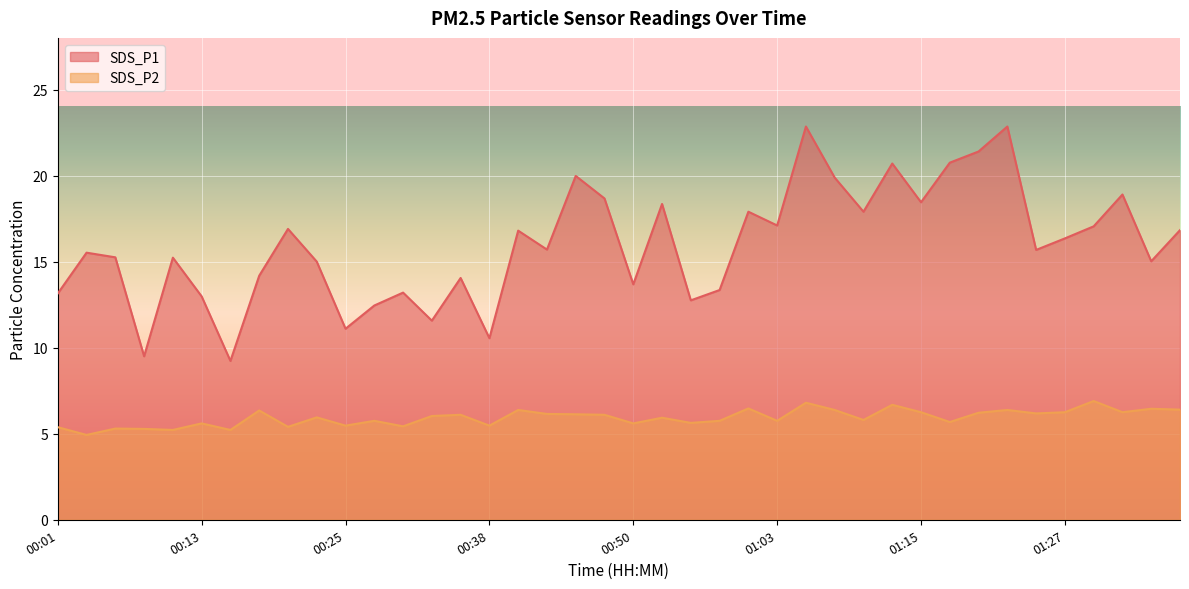

Reading right to left, what are all the values shown in this chart?

SDS_P1: 16.8	15.0	18.9	17.1	16.4	15.7	22.9	21.4	20.8	18.4	20.7	17.9	19.9	22.9	17.1	17.9	13.3	12.8	18.4	13.7	18.7	20.0	15.7	16.8	10.6	14.1	11.6	13.2	12.4	11.1	15.0	16.9	14.2	9.2	13.0	15.2	9.5	15.2	15.5	13.2
SDS_P2: 6.4	6.5	6.2	6.9	6.2	6.2	6.4	6.2	5.7	6.2	6.7	5.8	6.4	6.8	5.8	6.5	5.8	5.6	5.9	5.6	6.1	6.1	6.2	6.4	5.5	6.1	6.0	5.4	5.8	5.5	6.0	5.4	6.3	5.2	5.6	5.2	5.3	5.3	4.9	5.4